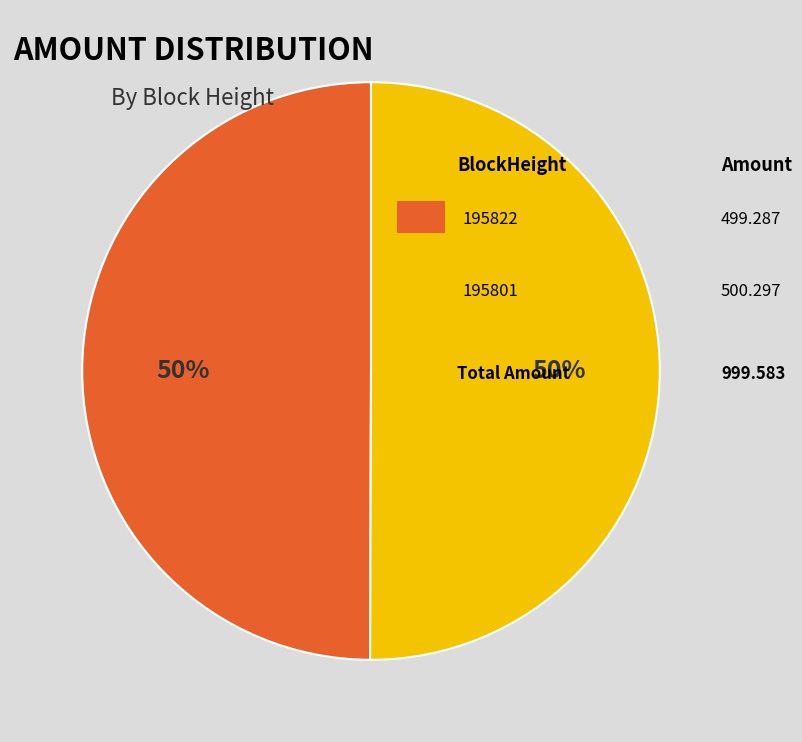

How many slices are in this pie chart?

2